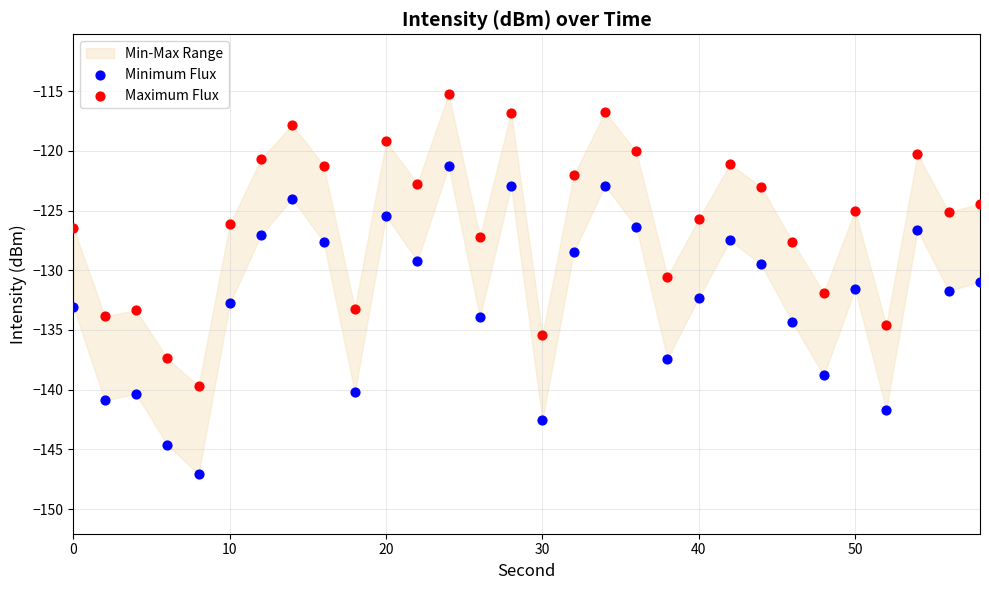

Which series contains the lowest Y value?

Minimum Flux